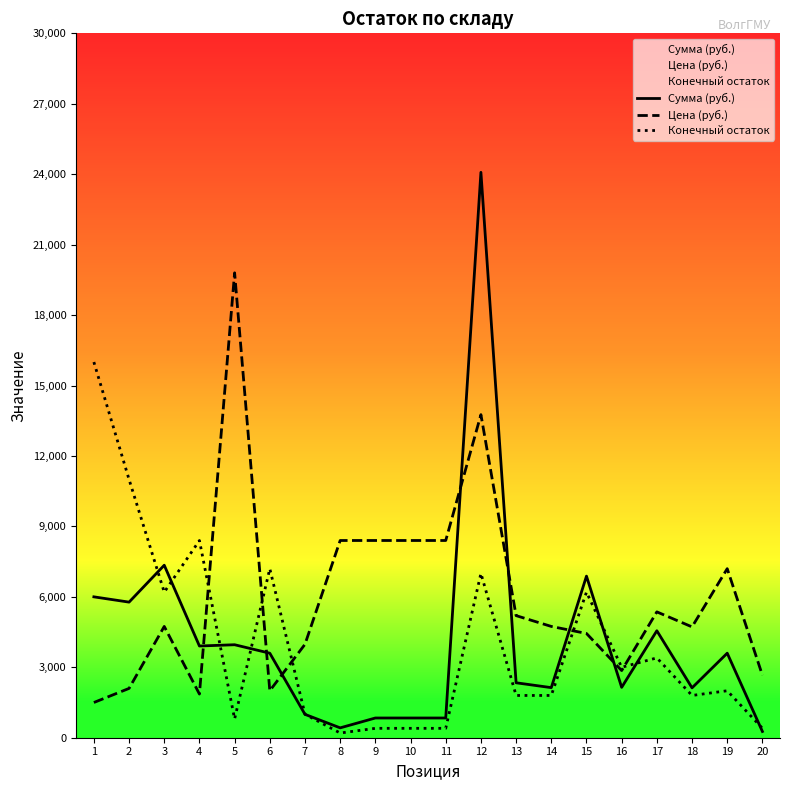

How many intersections are there between Цена (руб.) and Конечный остаток?

5